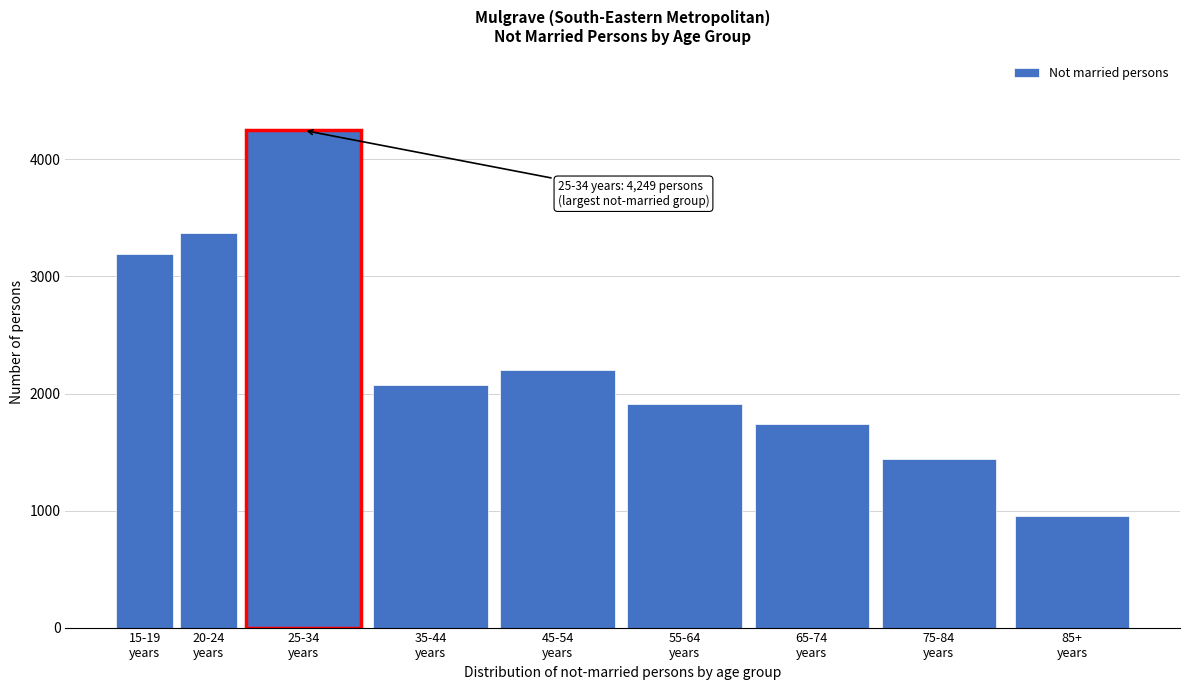

Reading left to right, what are all the values shown in this chart?

3194	3369	4249	2077	2202	1909	1742	1437	950